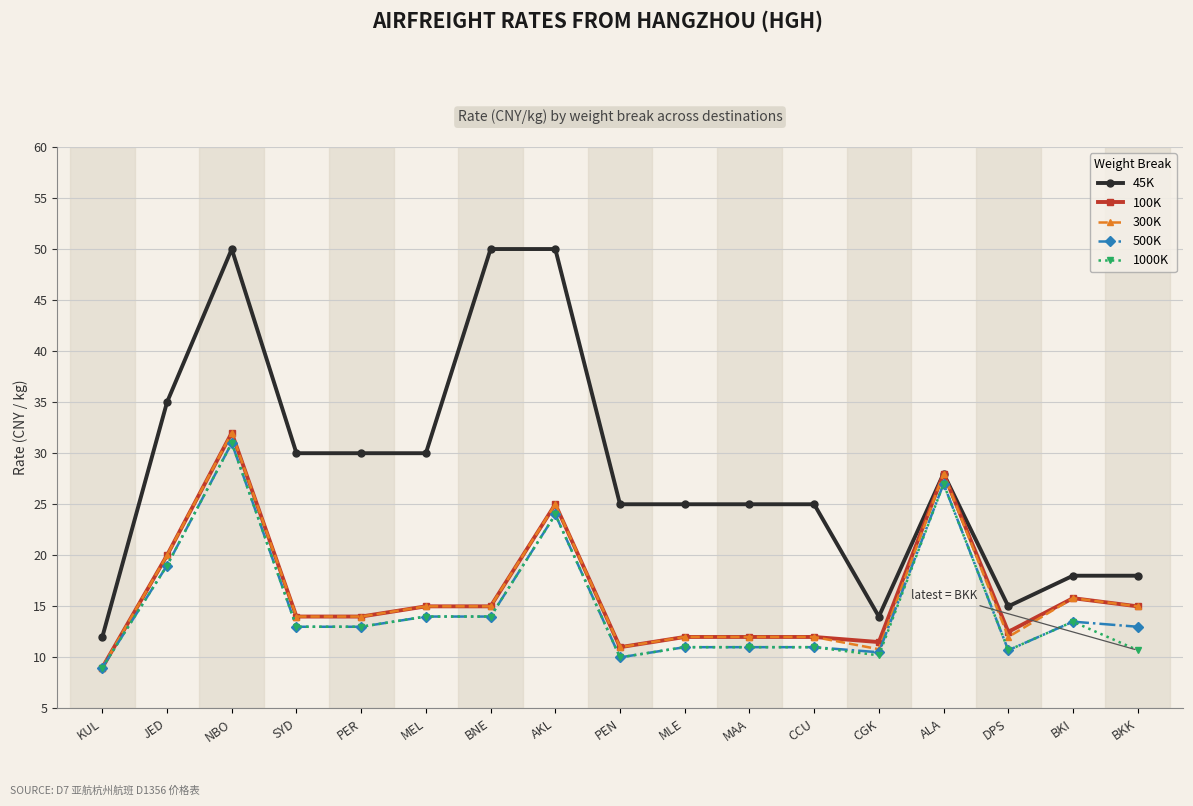

The value of 300K at MEL is 26.1. True or false?

False